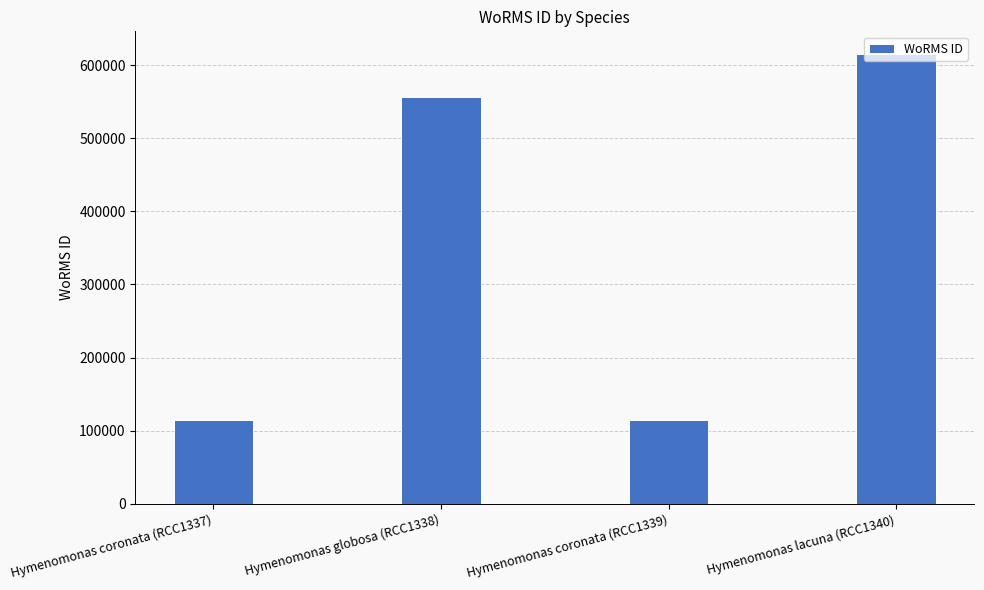

What position from the left is Hymenomonas globosa (RCC1338)?

2